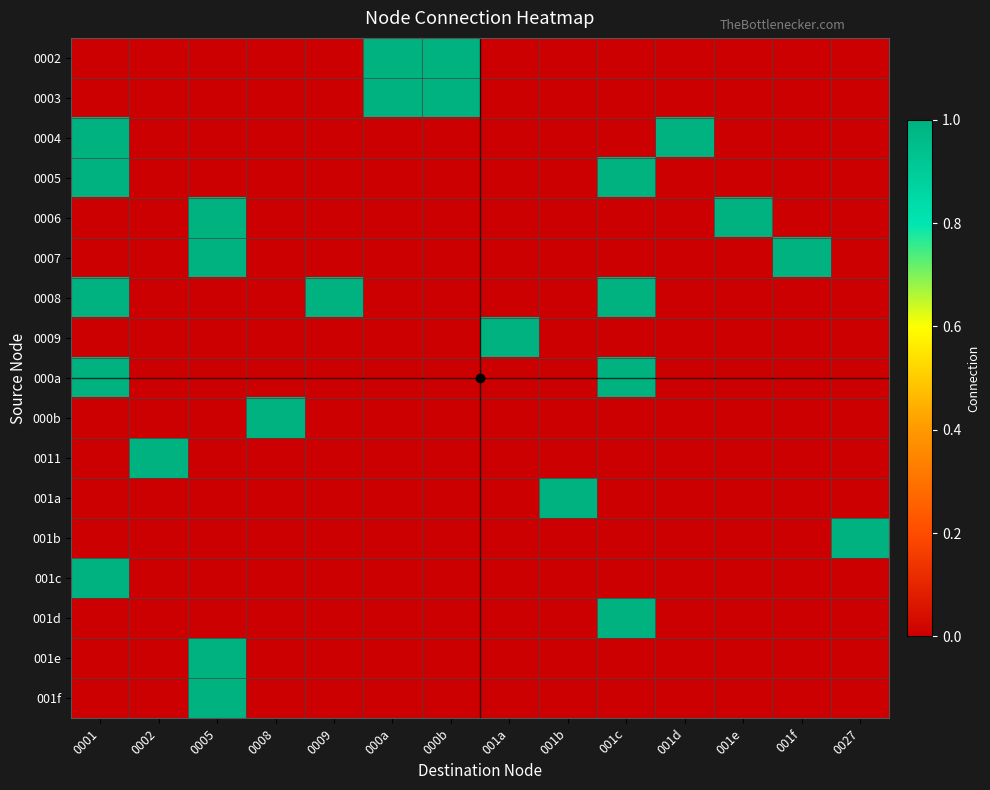

At how many categories does at least one series exceed 0?

14